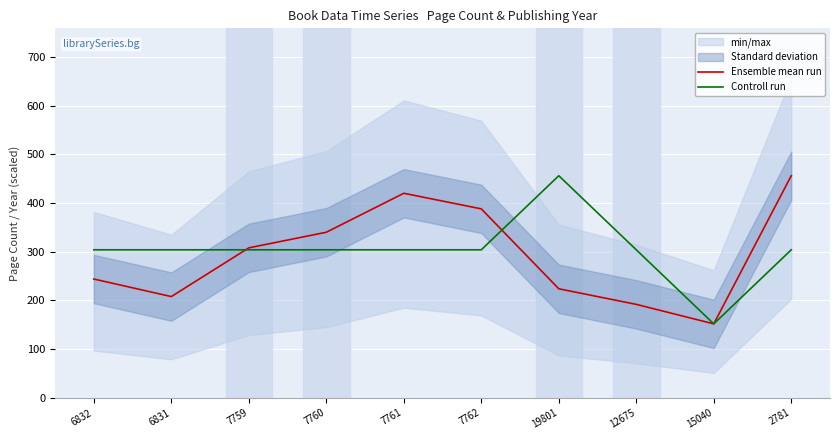

What value does the Controll run series have at 7760?

304